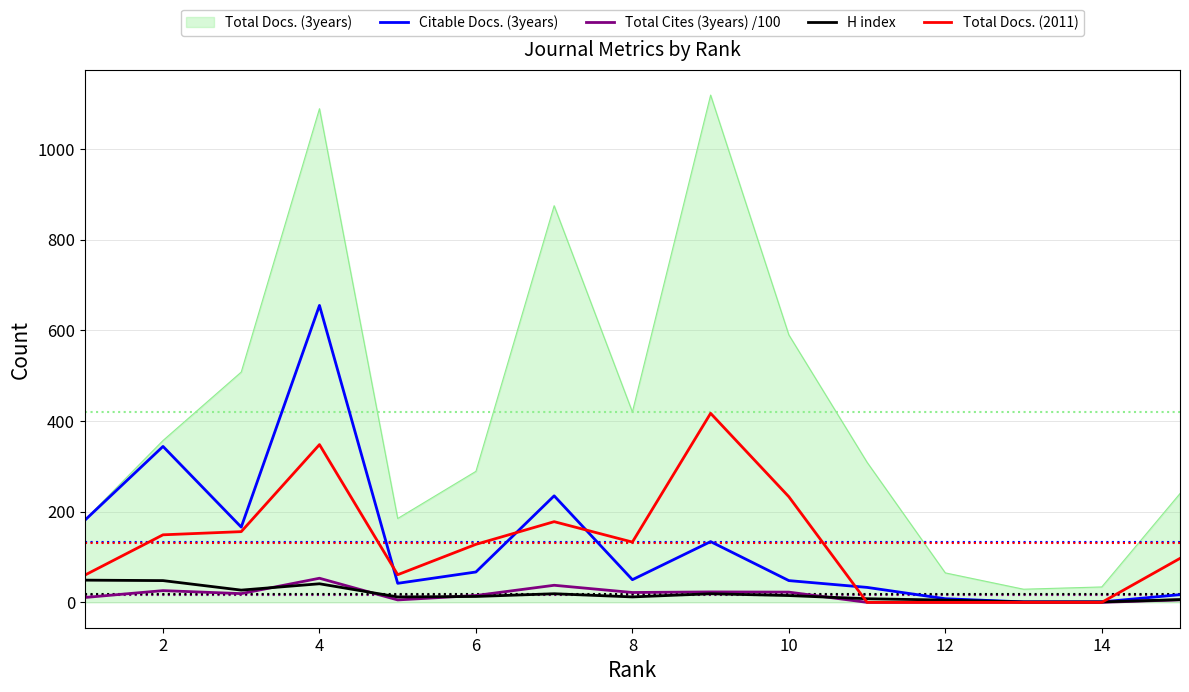

What is the difference between the second highest and minimum values in the Citable Docs. (3years) series?

343.0